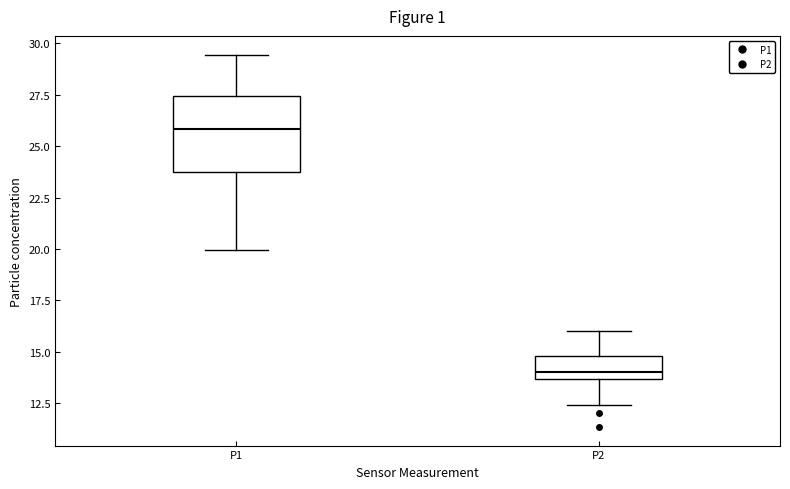

Reading left to right, read every box against the y-axis: the position of its median line, the range the box covers, and the ends of its whiskers. The values are not printed on the chart, so give them approximately, as read against the axis.

P1: median 26.0, box 23.5 to 27.5, whiskers 20.0 to 29.5
P2: median 14.0, box 13.5 to 15.0, whiskers 12.5 to 16.0